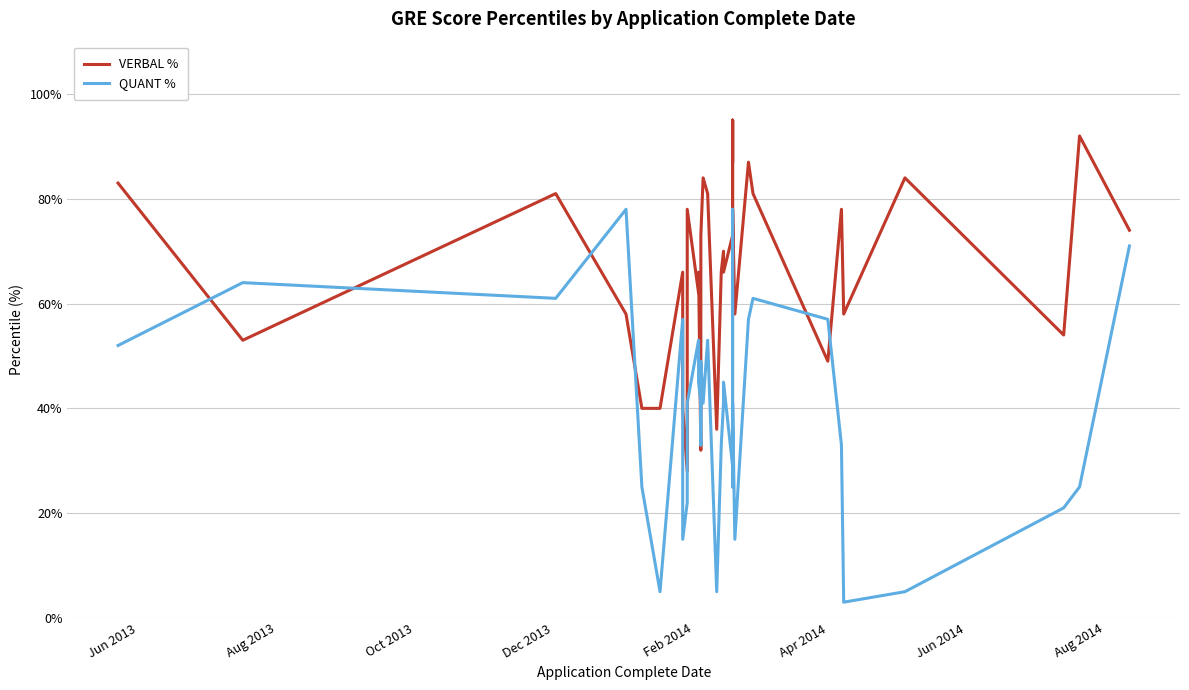

List the series in order of their overall mean, lowest first.

QUANT %, VERBAL %